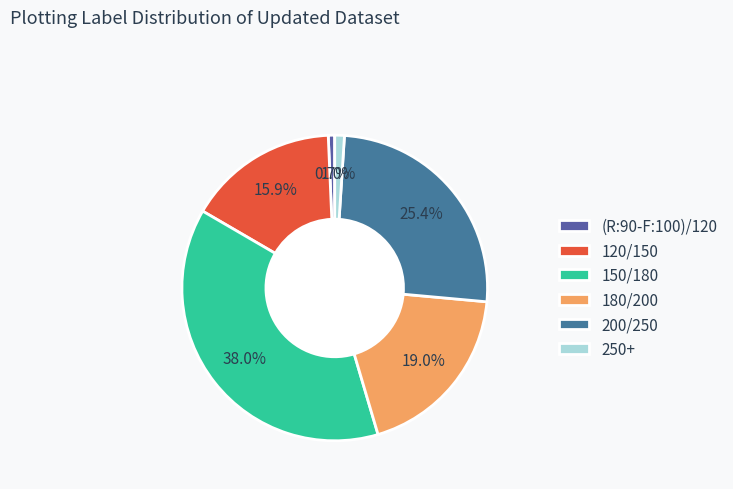

Combined, do 180/200 and 250+ account for over 50%?

No